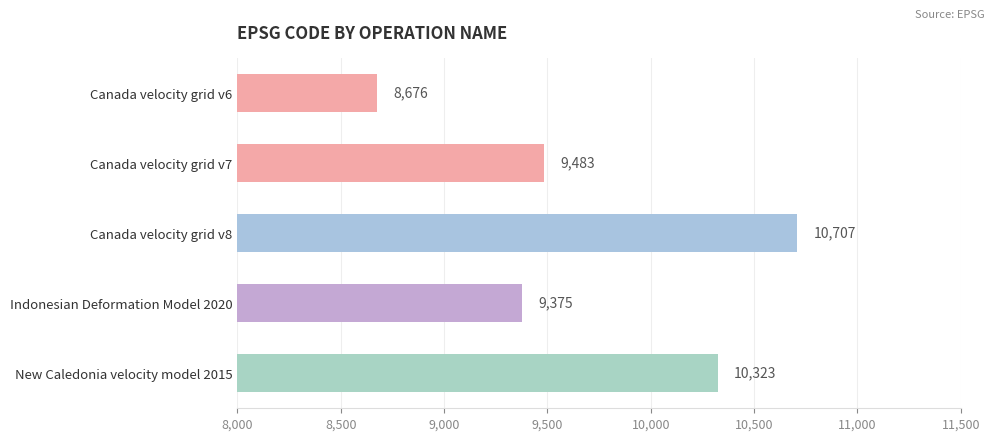

What is the label of the 4th bar from the bottom?

Canada velocity grid v7